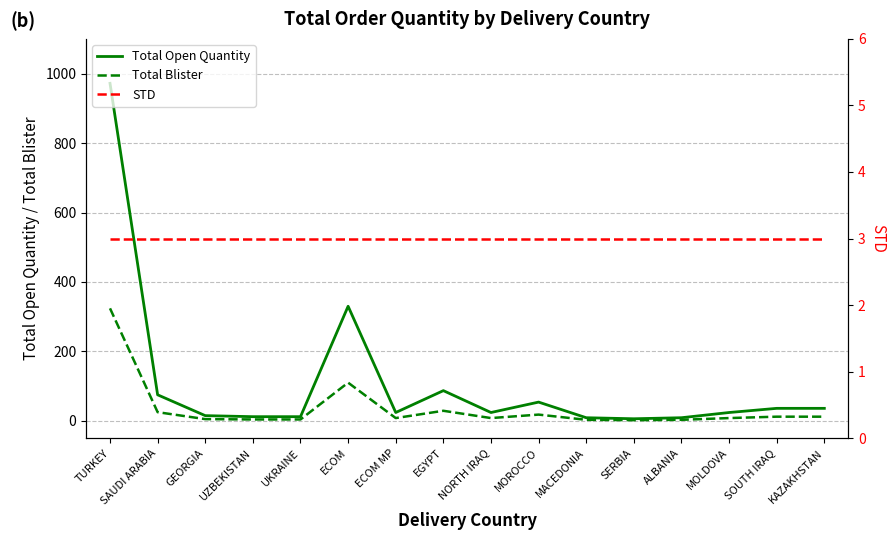

Where is STD nearest to the value 3?

TURKEY